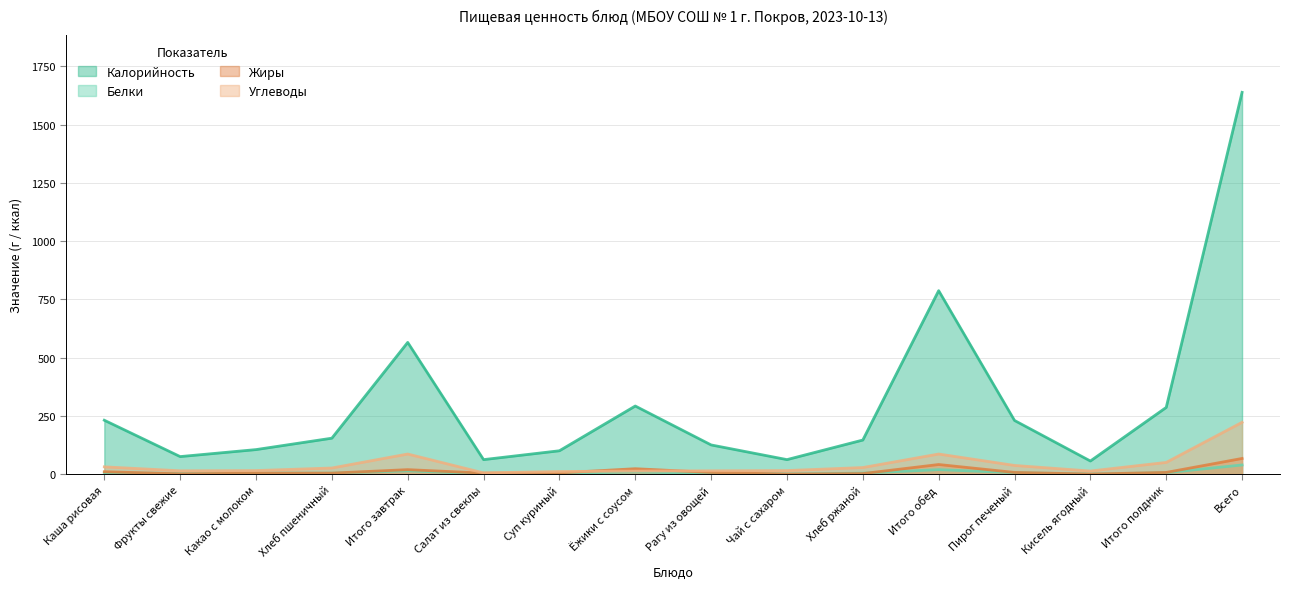

Which series changed the most between Чай с сахаром and Хлеб ржаной?

Калорийность